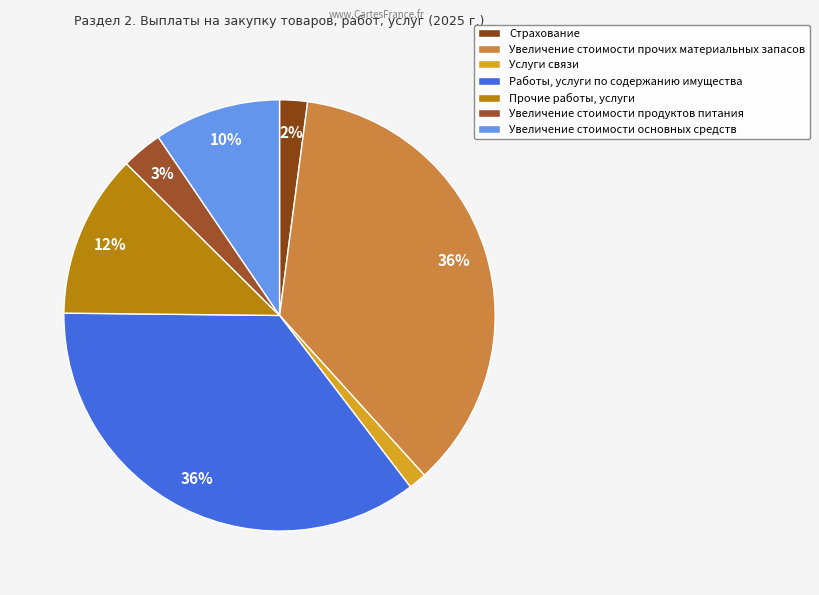

To the nearest percent, what is the difference between the Работы, услуги по содержанию имущества and Прочие работы, услуги slice percentages?

23%